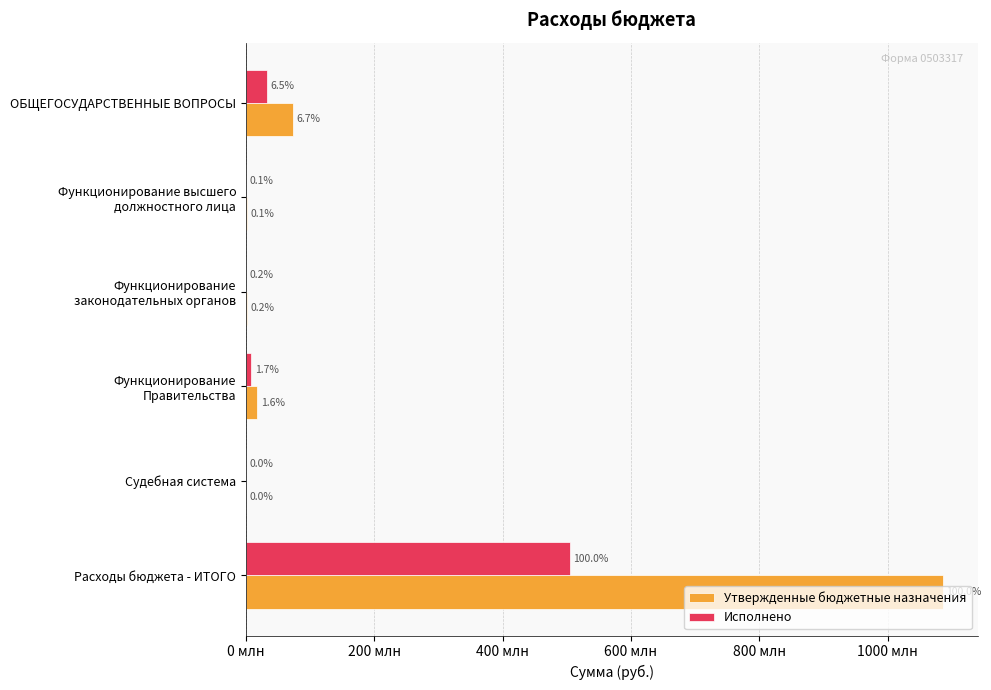

What are all the series names shown in the legend?

Утвержденные бюджетные назначения, Исполнено